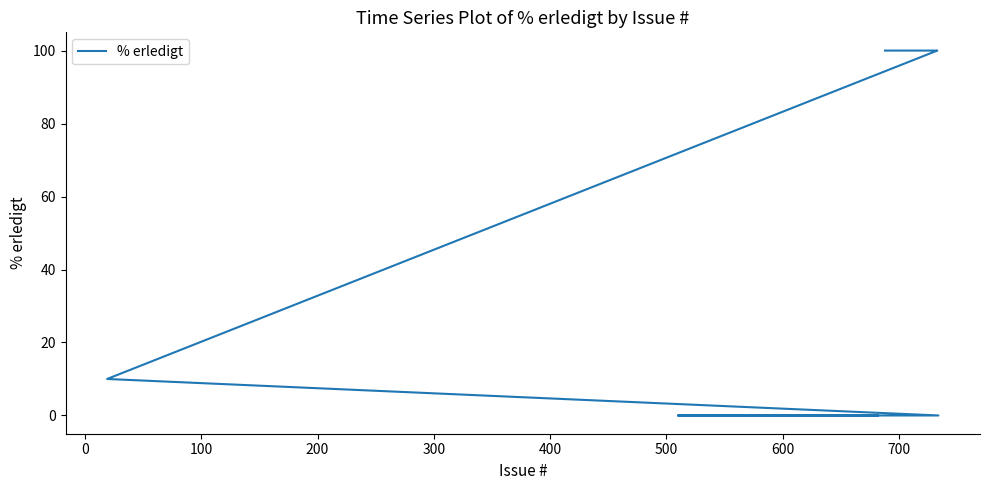

Which has a higher value, 100 or 700?

100